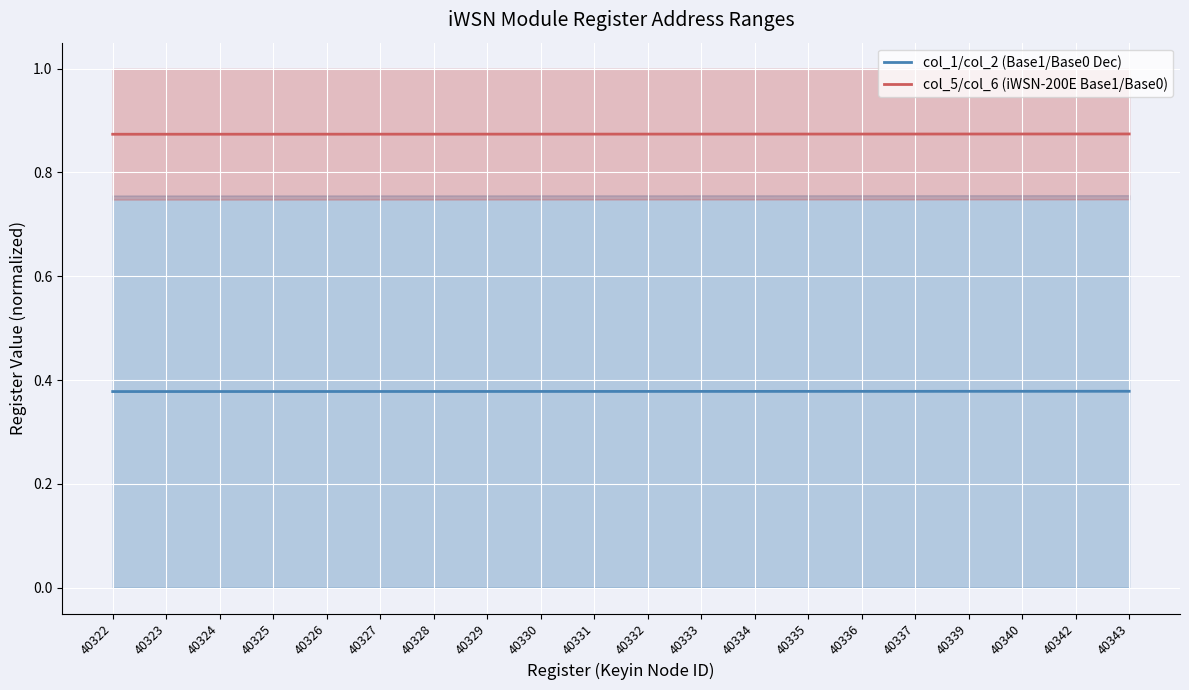

What are all the series names shown in the legend?

col_1/col_2 (Base1/Base0 Dec), col_5/col_6 (iWSN-200E Base1/Base0)